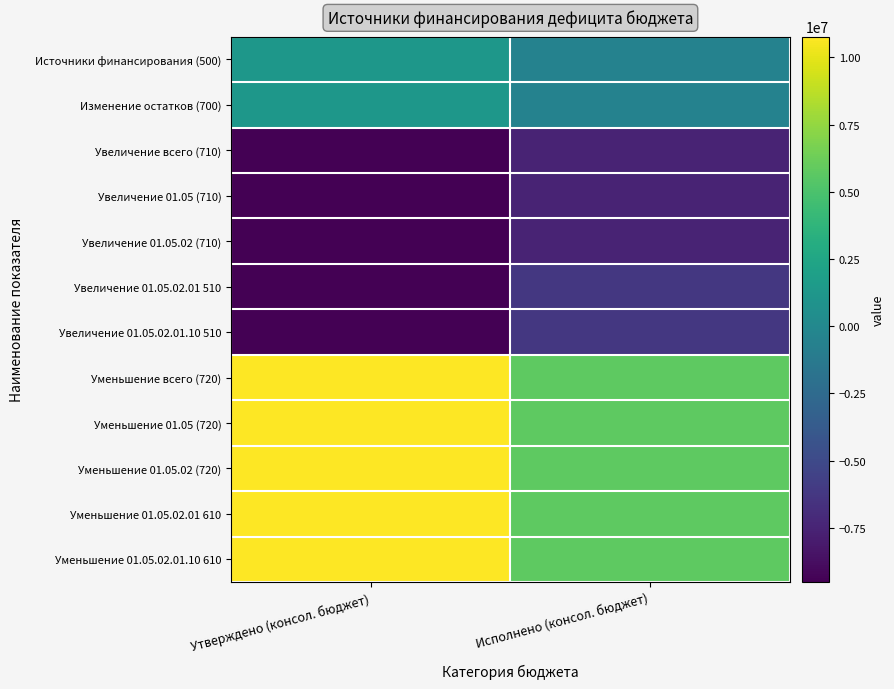

Between Утверждено (консол. бюджет) and Исполнено (консол. бюджет), which series saw the biggest shift?

Уменьшение всего (720)